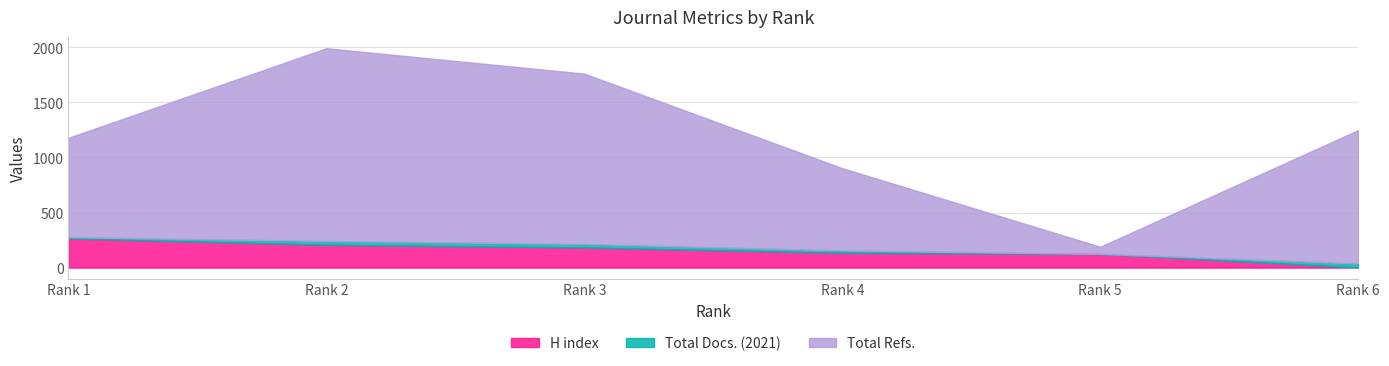

Does the chart display data point markers on the line(s)?

No